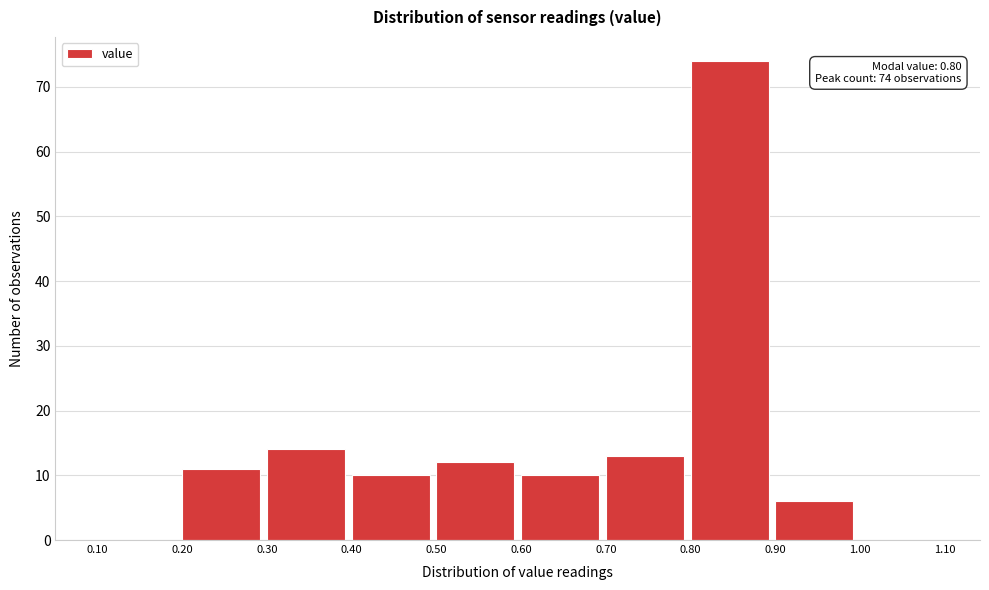

Which range on the x-axis has the tallest bar?

0.80 to 0.90